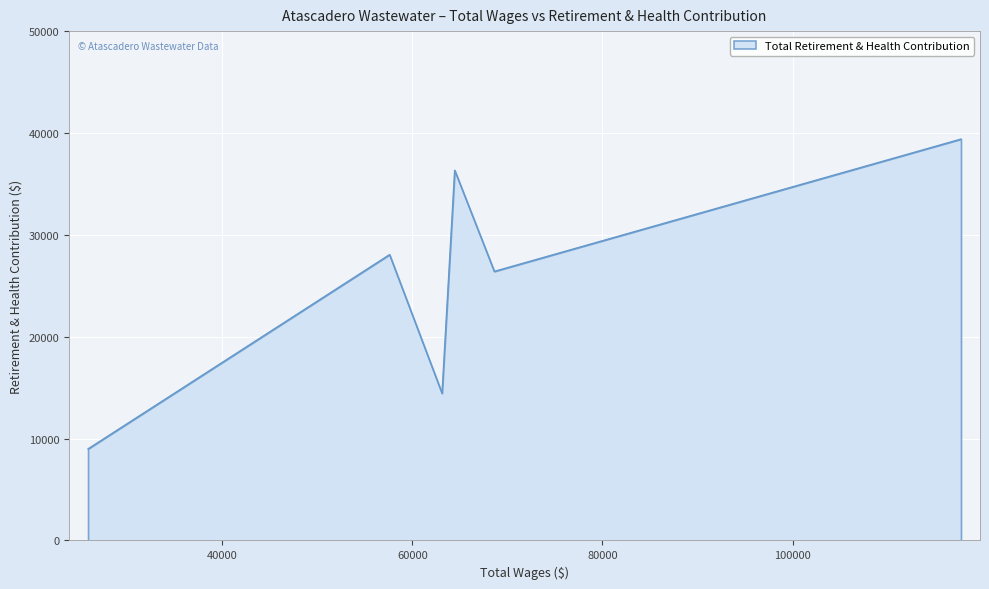

How many interior local valleys (lower than both neighbors) does the data have?

2